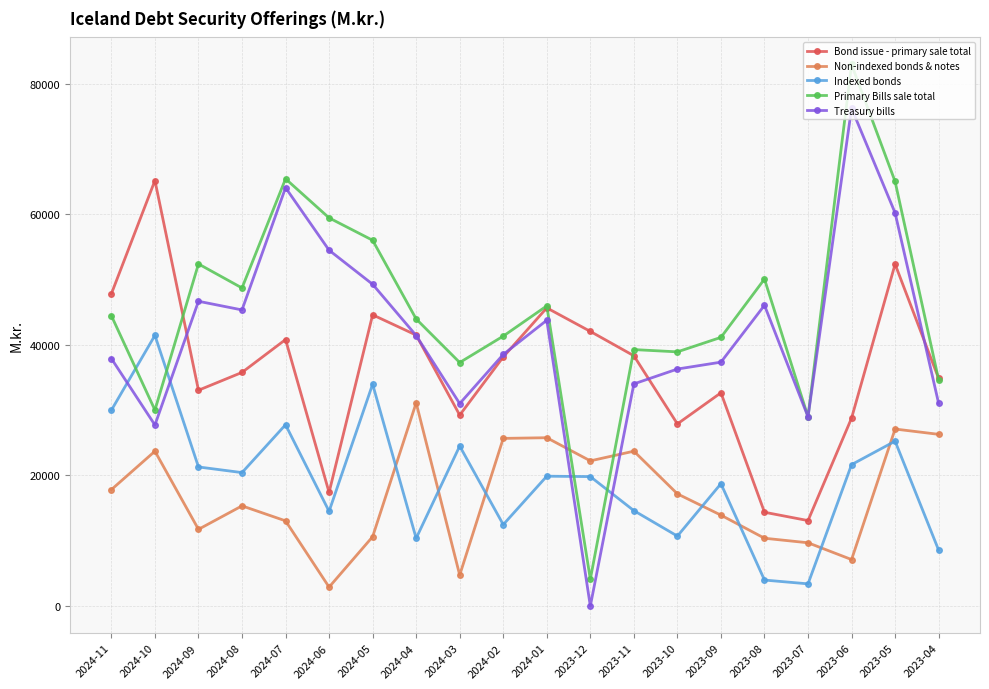

True or false: Primary Bills sale total has more than 1 points higher than both neighbors.

True